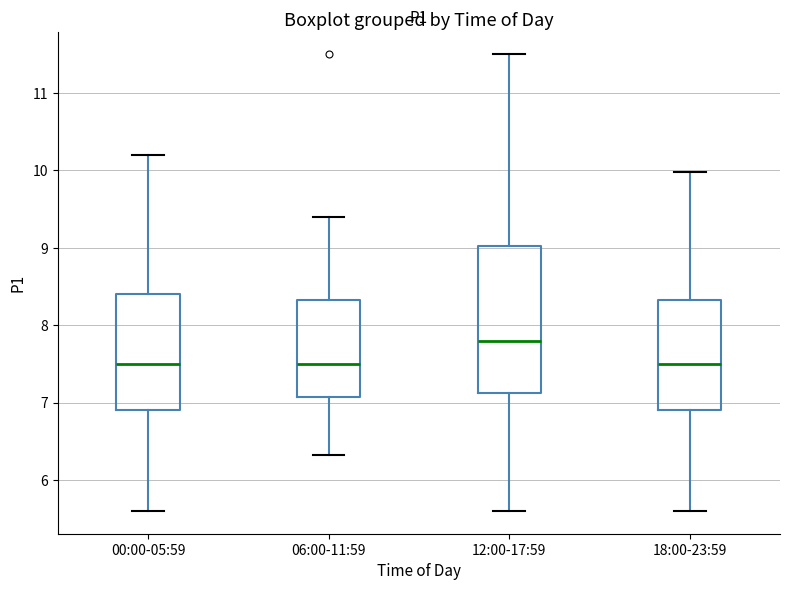

Comparing the boxes themselves (not the whiskers), which one is the tallest?

12:00-17:59